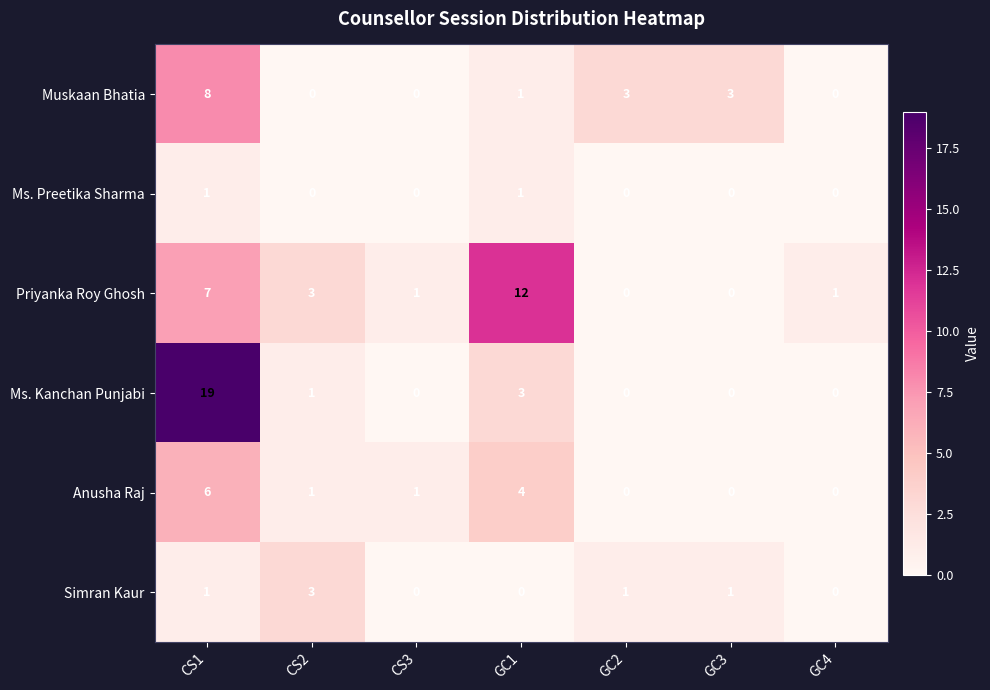

What is the sum of the Anusha Raj values at GC4 and GC1?

4